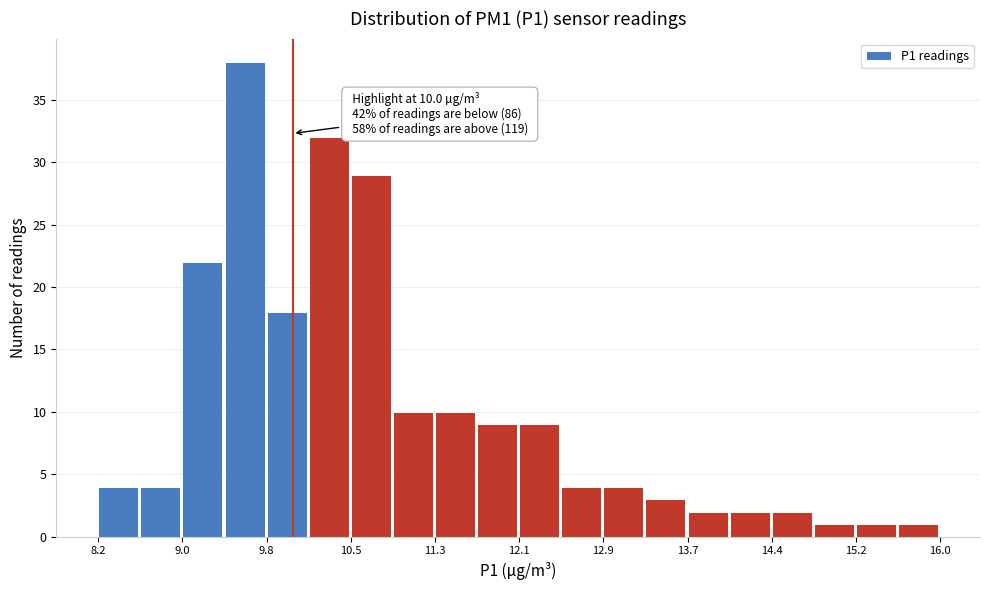

Around what value on the x-axis is the tallest bar? Give the approximate position of its centre, as read against the axis.

9.6